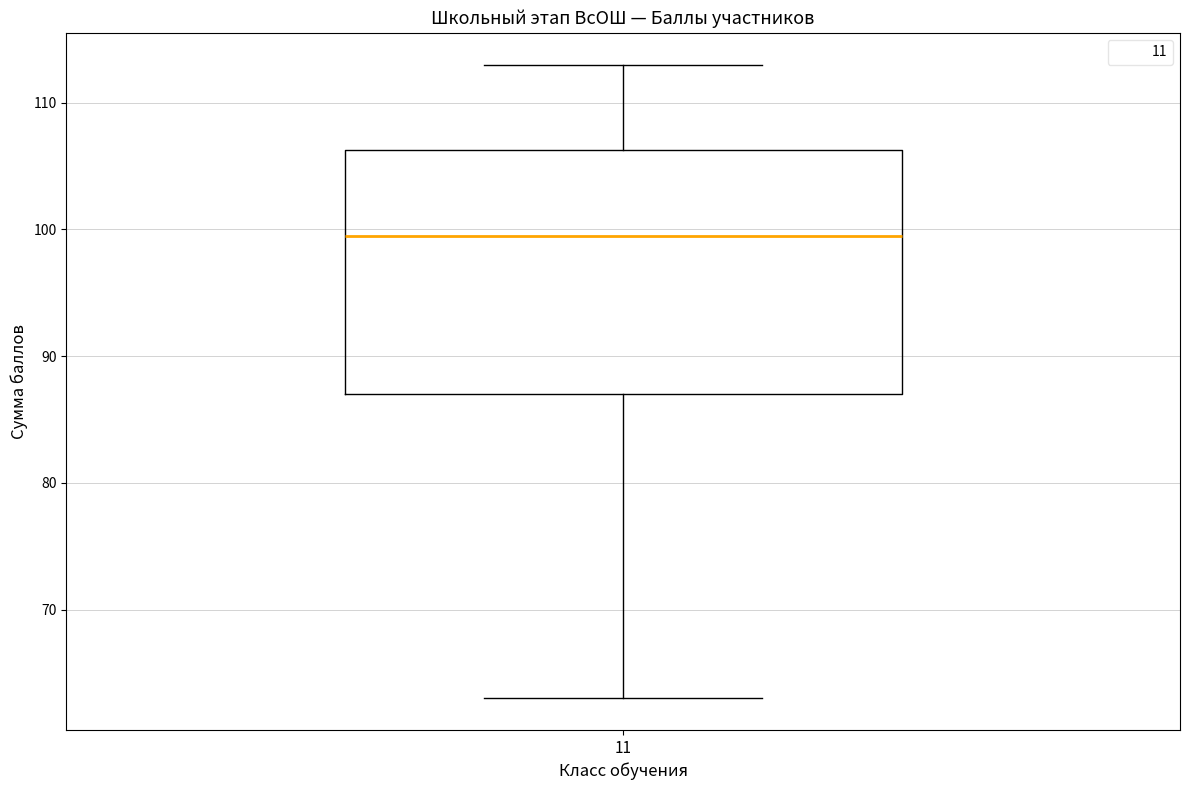

Transcribe this box plot: give where the median line is, the range the box spans, and where the two whiskers end, as read against the y-axis. The values are not printed on the chart, so give them approximately, as read against the axis.

median 100, box 87 to 106, whiskers 63 to 113